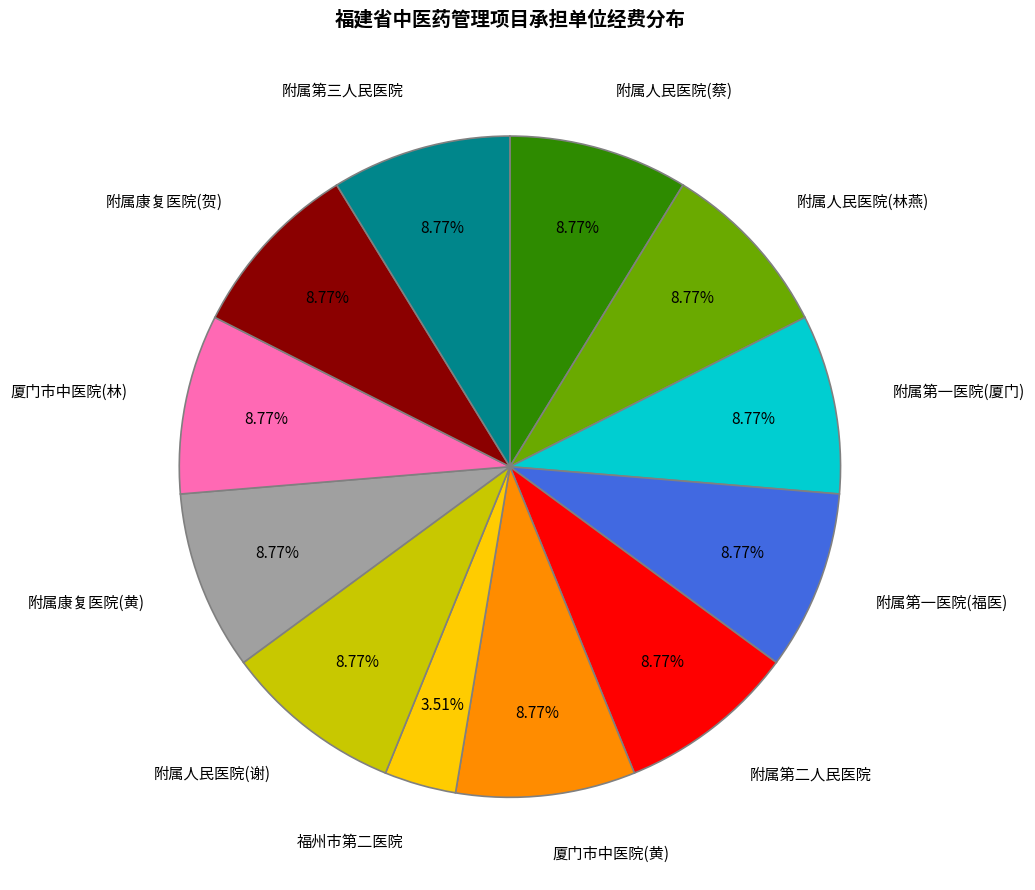

What is the ratio of the value at 附属人民医院(林燕) to the value at 附属人民医院(谢)?

1.0